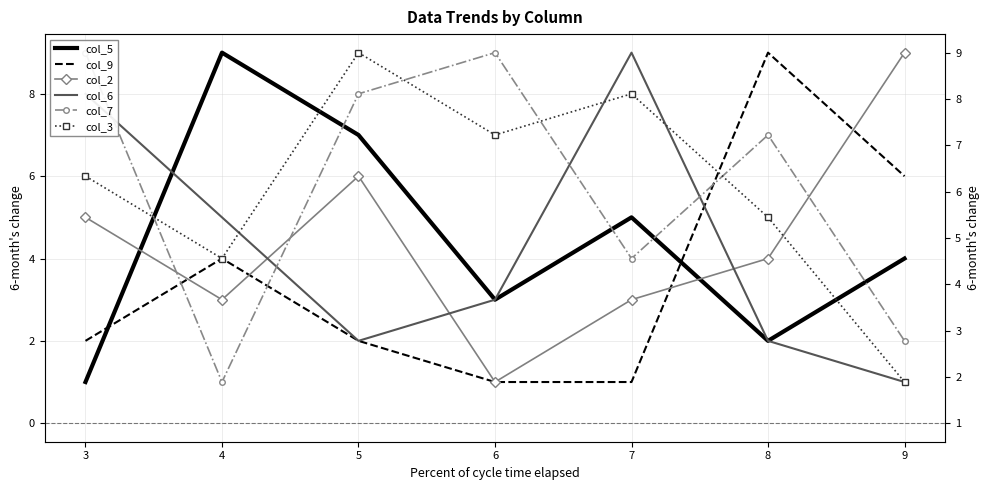

The value of col_6 at 7 is 9. True or false?

True